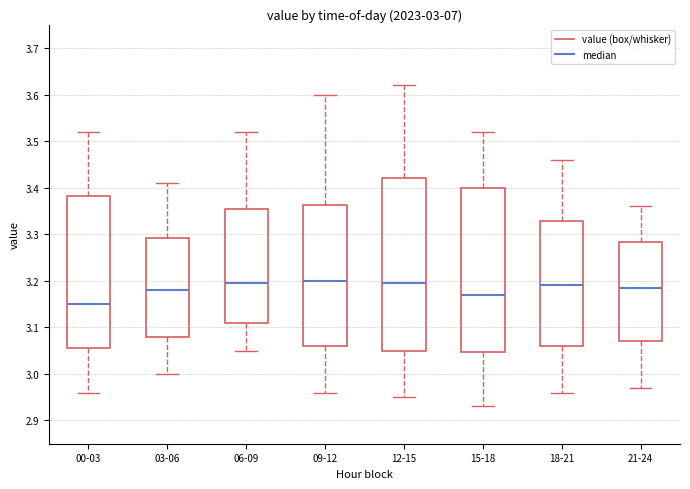

Which box is the tallest, from its lower edge to its upper edge?

12-15